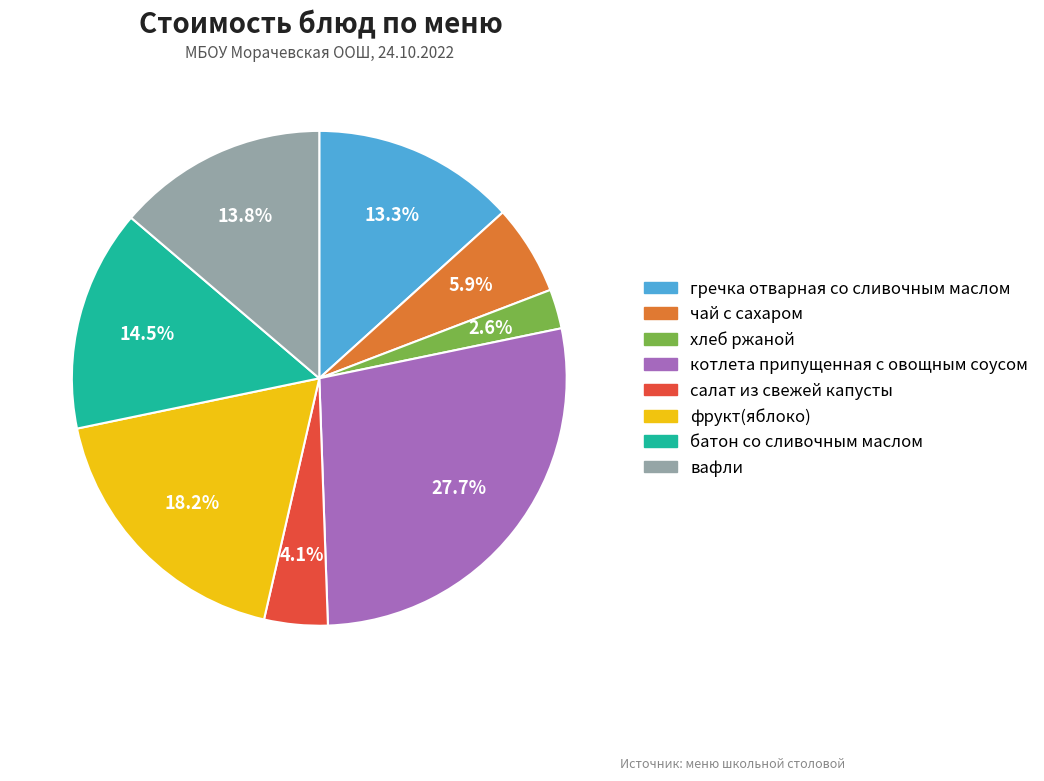

Is there a majority slice in this chart?

No